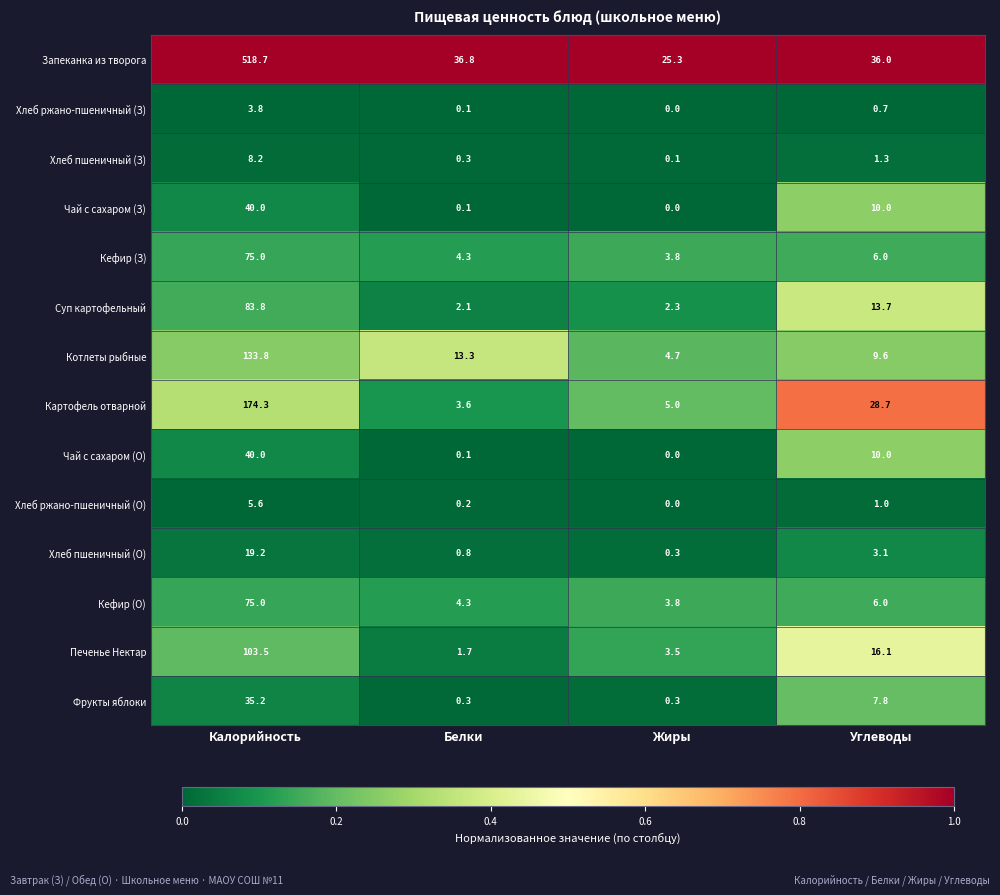

What is the spread (max minus min) of values at Белки?

36.7